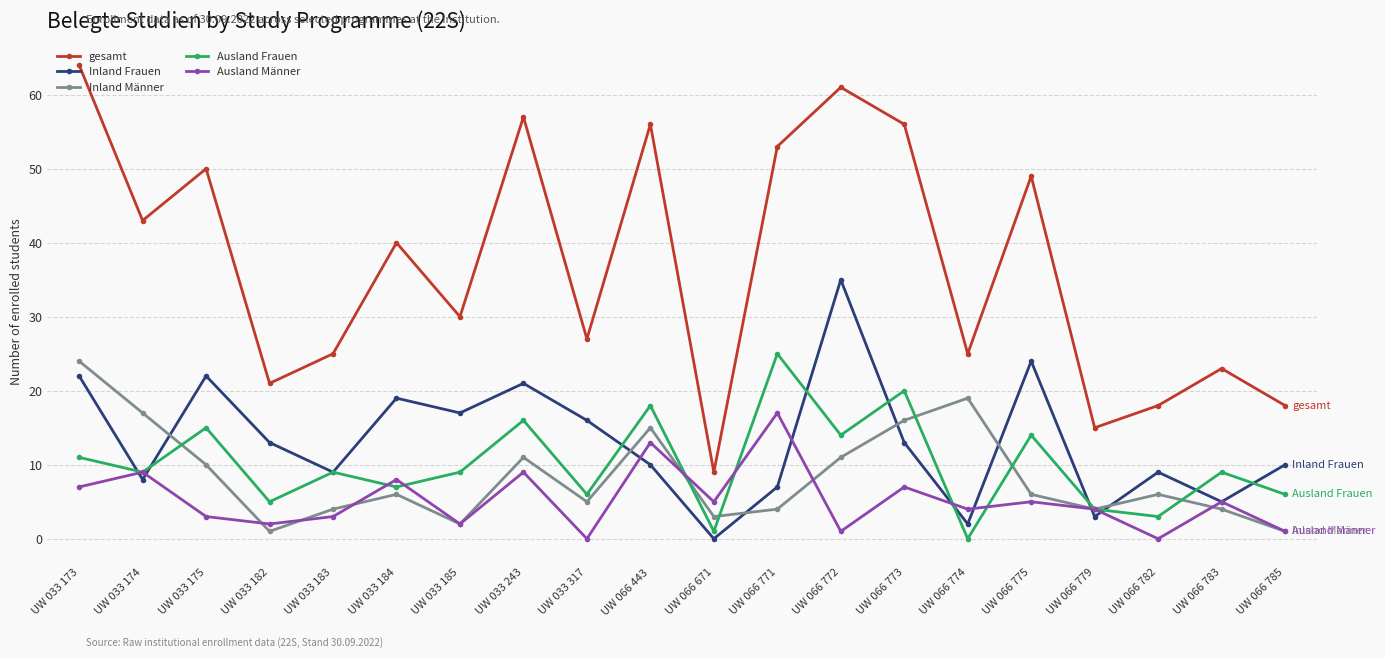

What is the label of the 1st point from the left?

UW 033 173